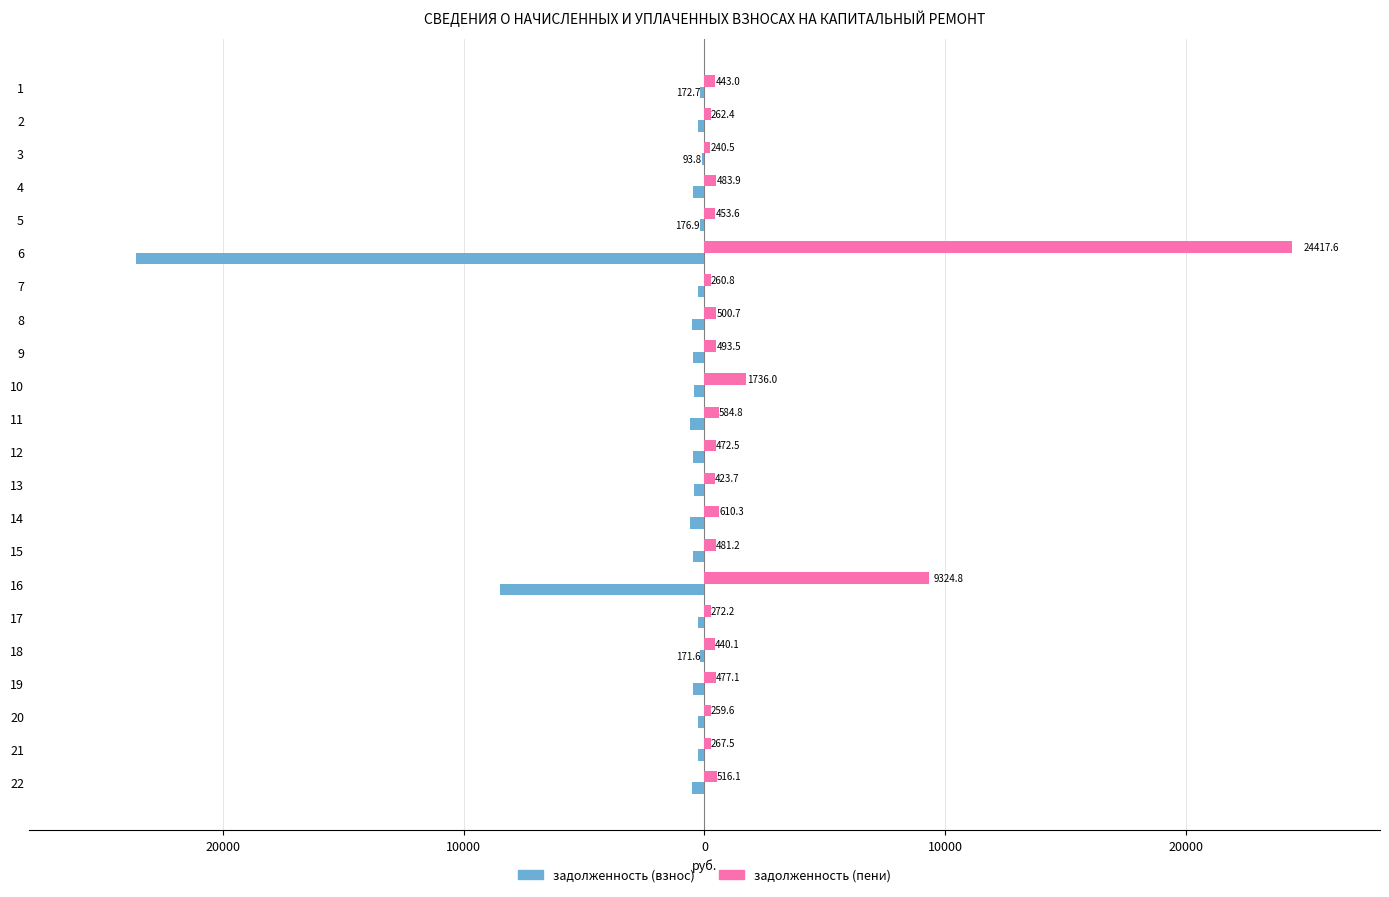

What are all the series names shown in the legend?

задолженность (взнос), задолженность (пени)